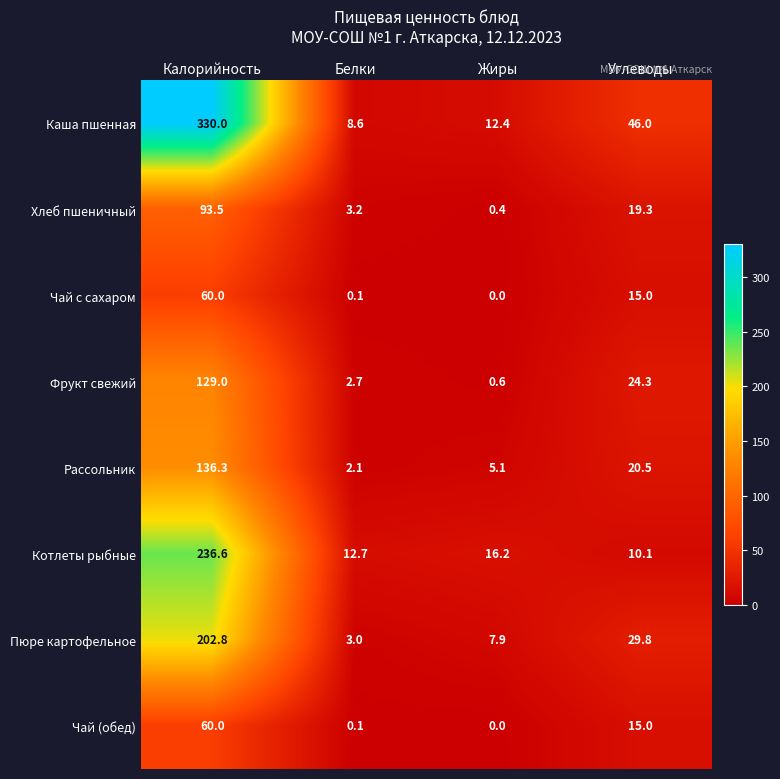

Which category has the lowest value across all series?

Жиры